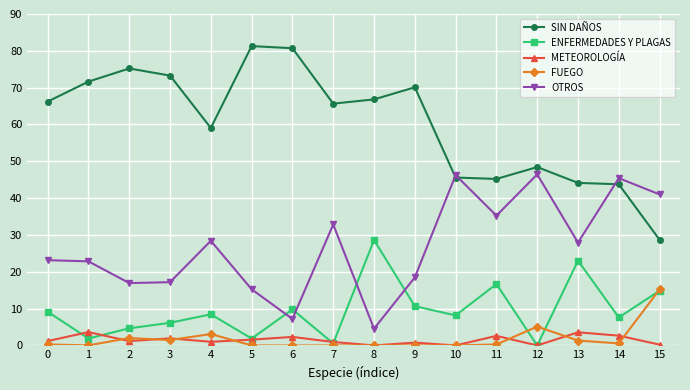

What is the sum of all ENFERMEDADES Y PLAGAS values?

152.1